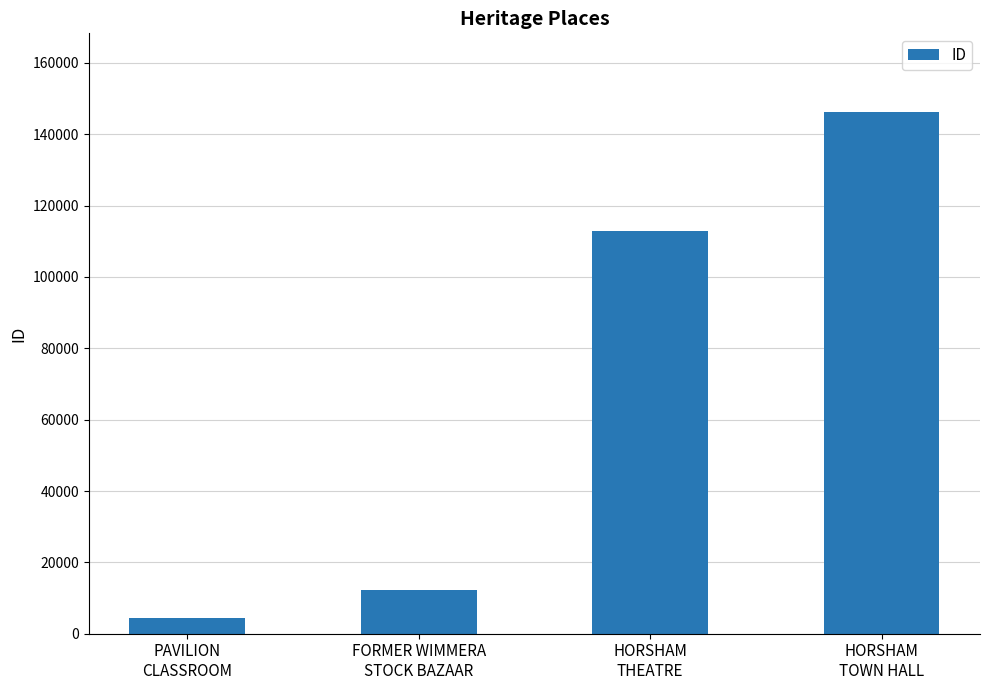

How many bars are there in total?

4